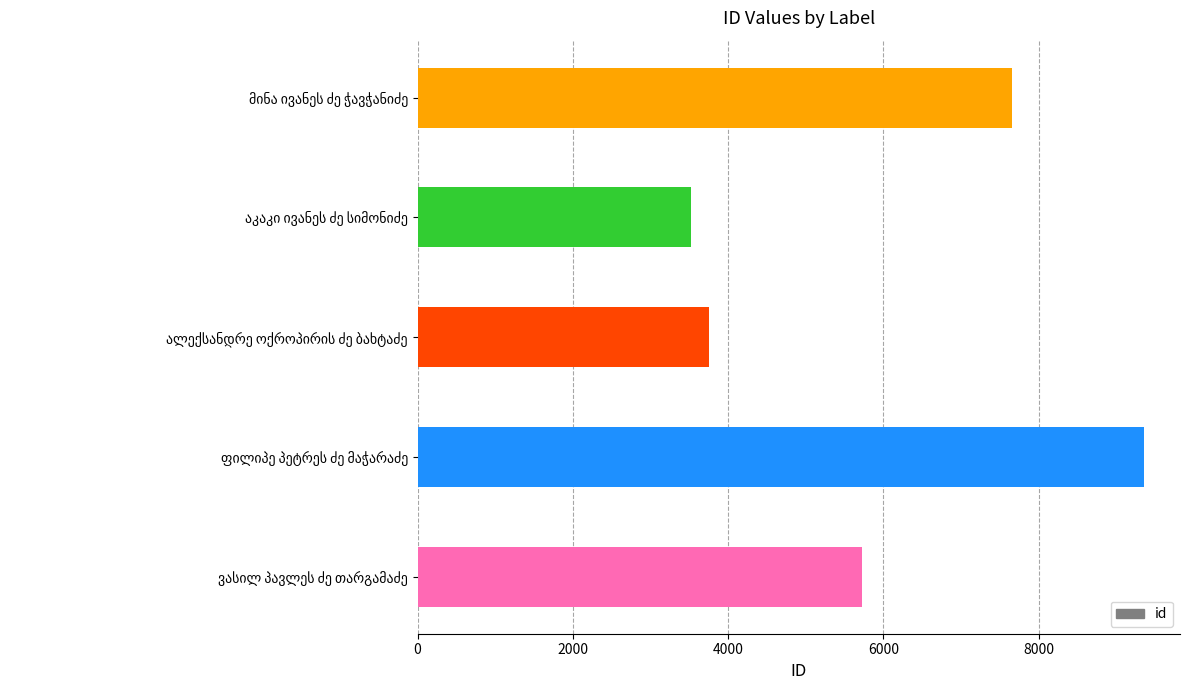

What is the sum of all values?

30012